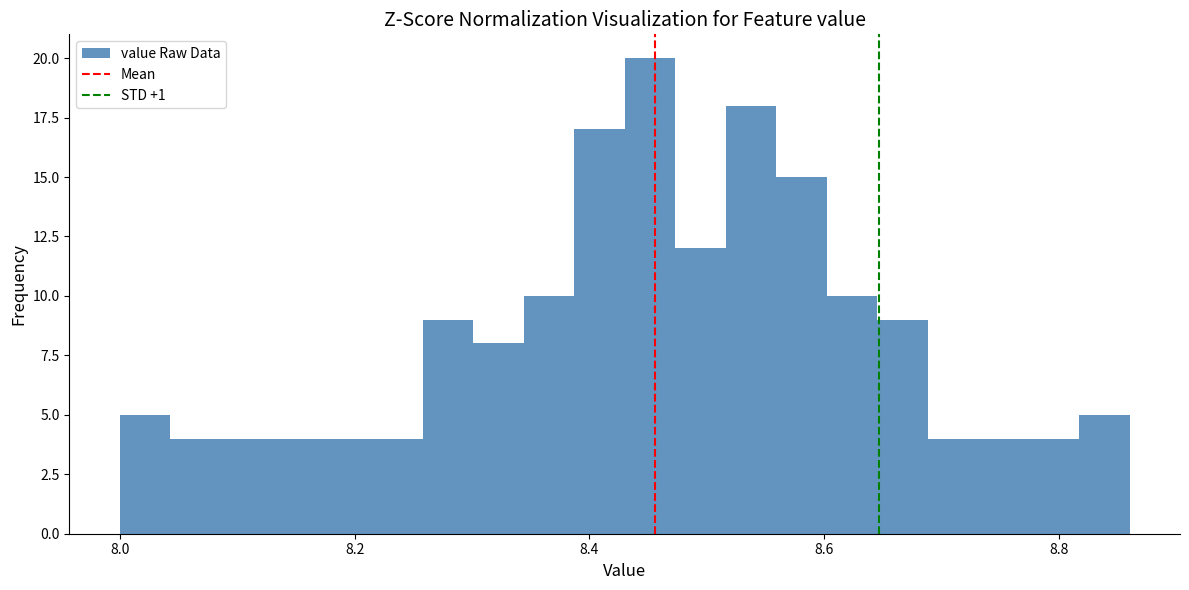

Around what value on the x-axis is the tallest bar? Give the approximate position of its centre, as read against the axis.

8.46